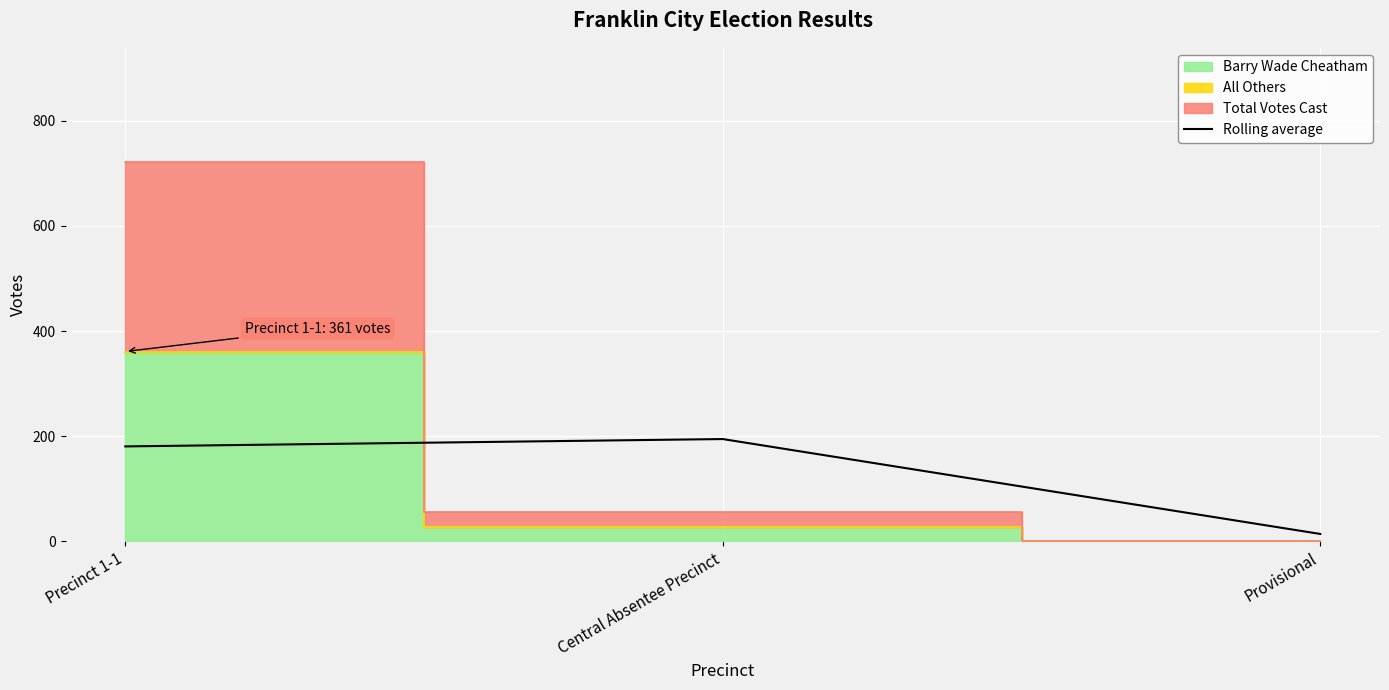

What is the sum of the values at Precinct 1-1 and Central Absentee Precinct?

375.0